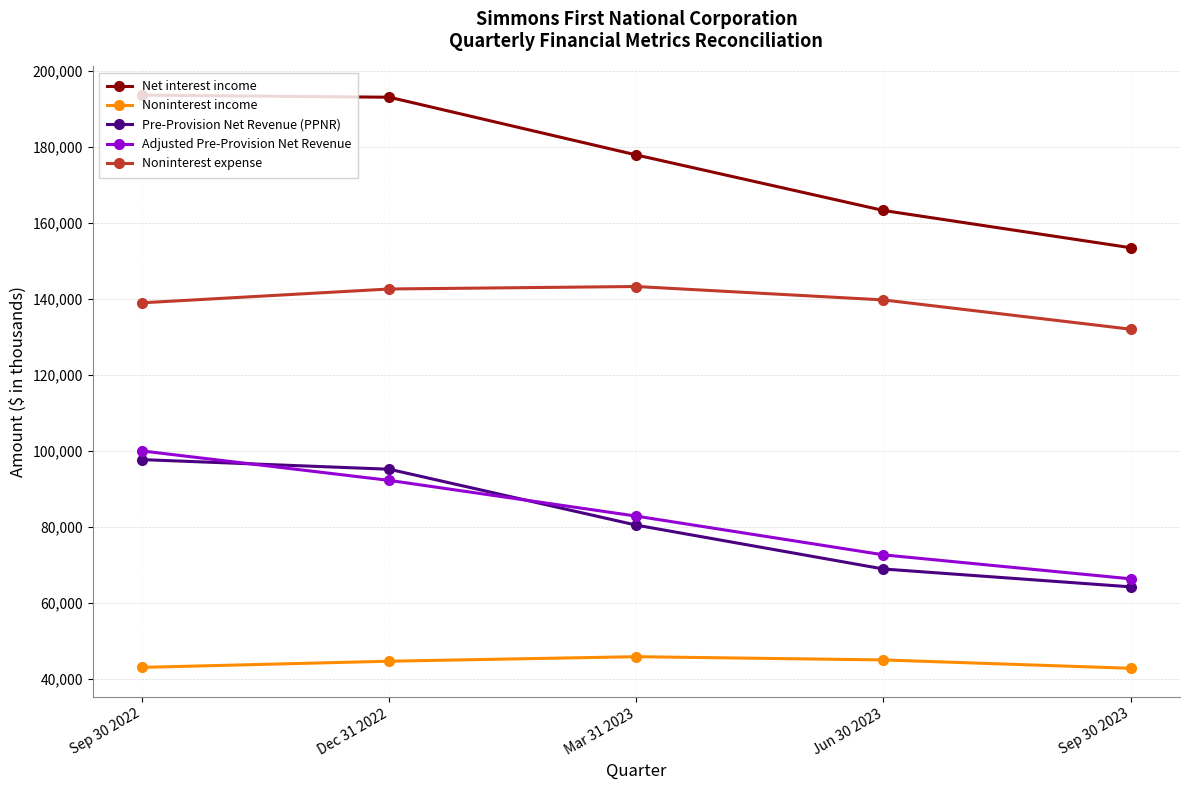

What is the smallest value displayed?

42777